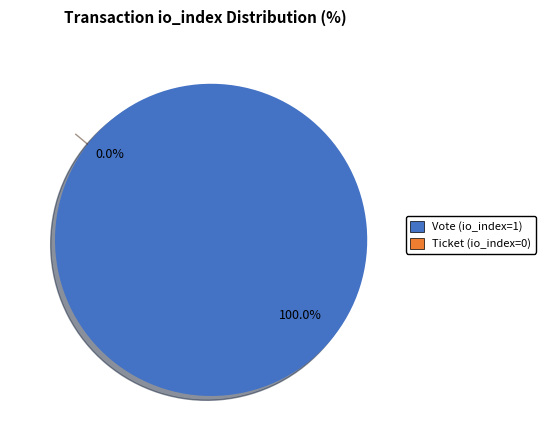

Which has a higher value, Ticket (io_index=0) or Vote (io_index=1)?

Vote (io_index=1)